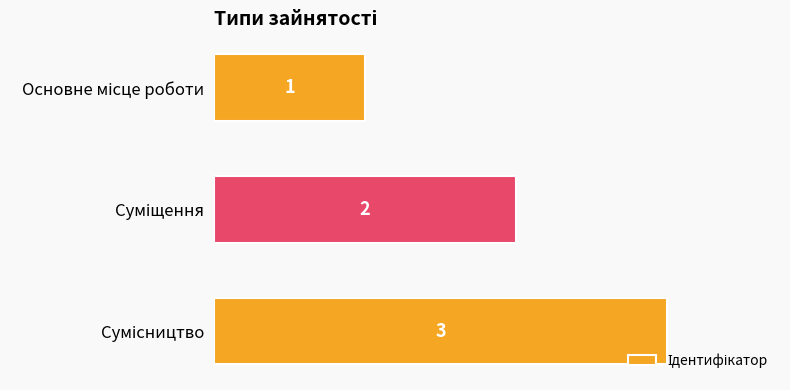

What is the value of the 2nd bar from the top?

2